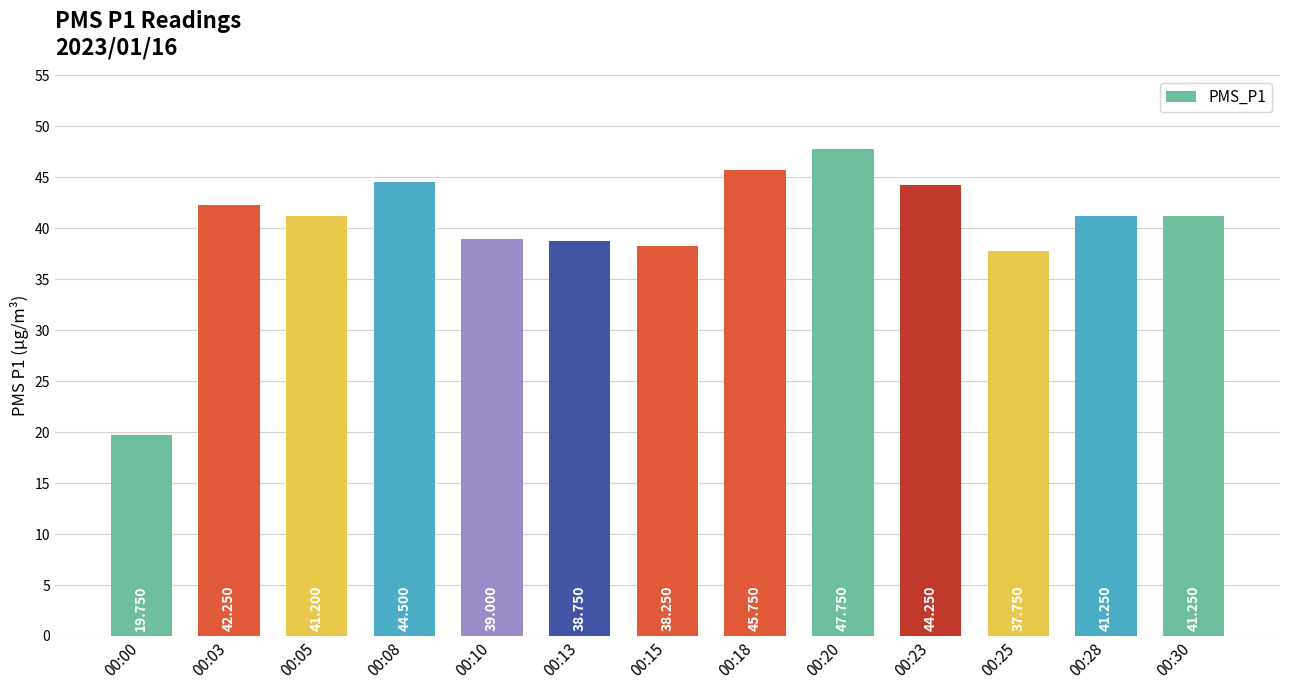

Is it true that the value at 00:05 is 41.2?

True